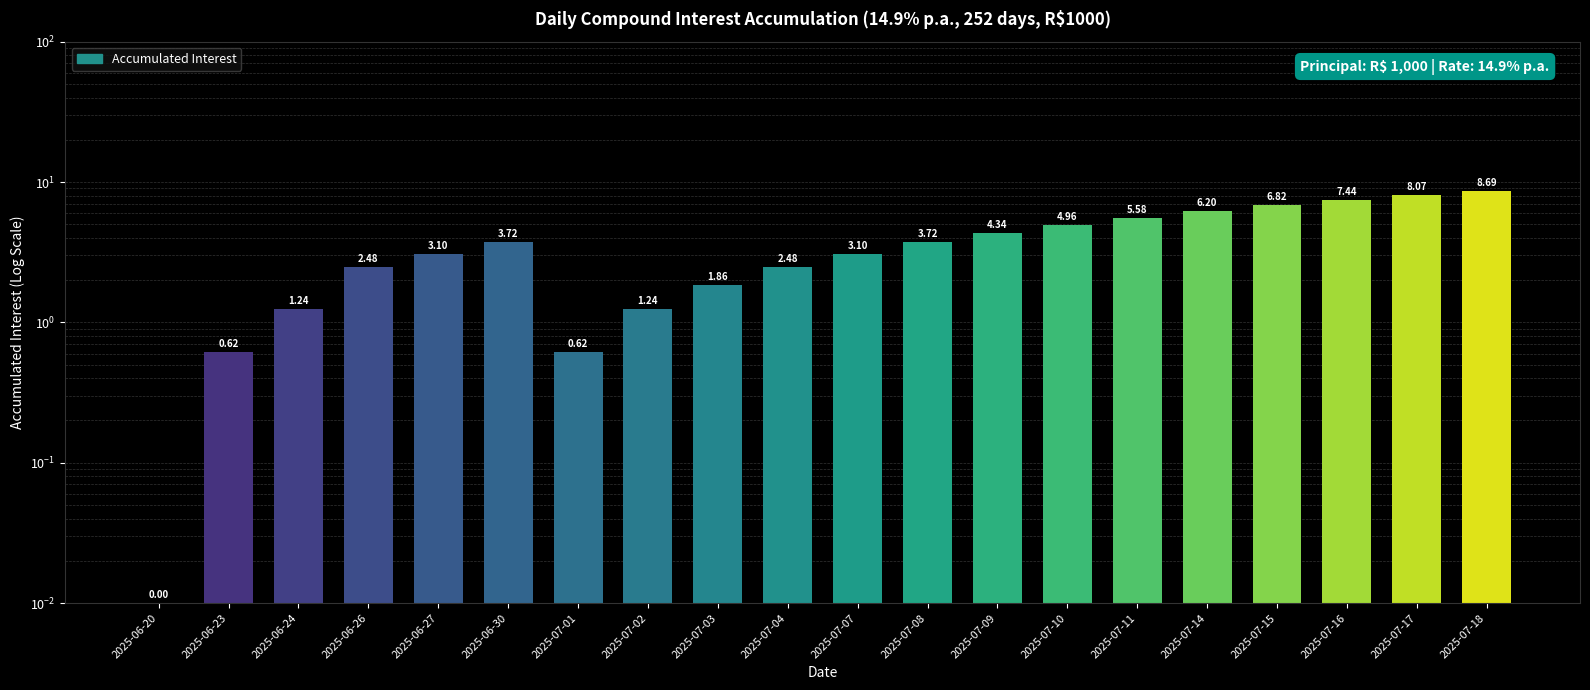

At which label is the value closest to 4?

2025-07-08